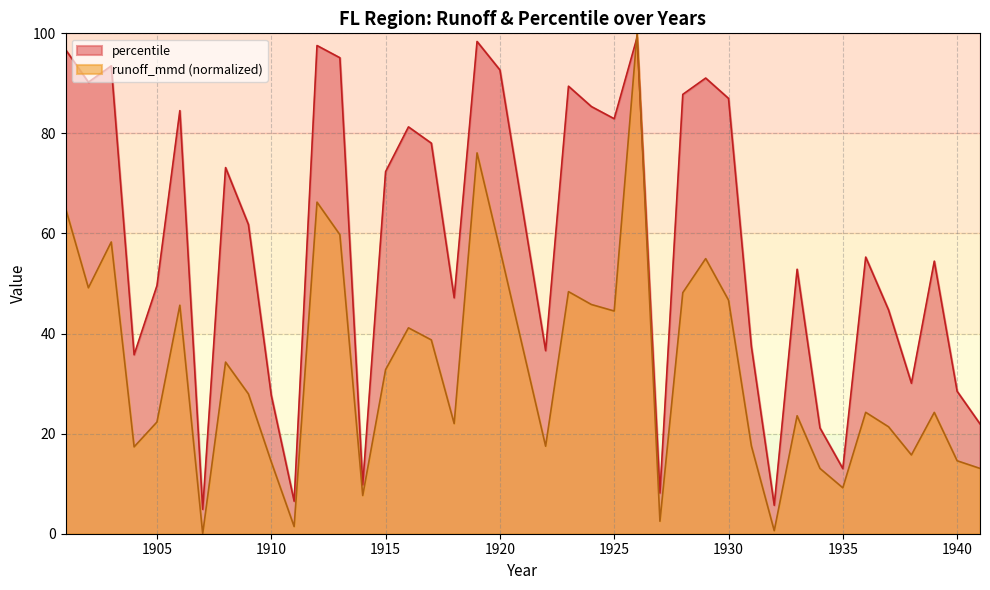

Reading left to right, transcribe all the data shown in this chart.

runoff_mmd: 1901=65.1	1902=49.1	1903=58.3	1904=17.4	1905=22.3	1906=45.7	1907=0.0	1908=34.3	1909=27.9	1910=14.4	1911=1.4	1912=66.3	1913=59.8	1914=7.6	1915=32.8	1916=41.1	1917=38.7	1918=22.0	1919=76.1	1920=56.9	1922=17.5	1923=48.4	1924=45.8	1925=44.5	1926=100.0	1927=2.5	1928=48.2	1929=55.0	1930=46.7	1931=17.5	1932=0.6	1933=23.6	1934=13.0	1935=9.2	1936=24.3	1937=21.4	1938=15.7	1939=24.2	1940=14.6	1941=13.1
percentile: 1901=96.8	1902=90.2	1903=93.5	1904=35.8	1905=49.6	1906=84.5	1907=4.9	1908=73.2	1909=61.8	1910=27.6	1911=6.5	1912=97.6	1913=95.1	1914=9.8	1915=72.4	1916=81.3	1917=78.0	1918=47.1	1919=98.4	1920=92.7	1922=36.6	1923=89.4	1924=85.4	1925=82.9	1926=99.2	1927=8.1	1928=87.8	1929=91.1	1930=87.0	1931=37.4	1932=5.7	1933=52.9	1934=21.1	1935=13.0	1936=55.3	1937=44.7	1938=30.1	1939=54.5	1940=28.5	1941=21.9